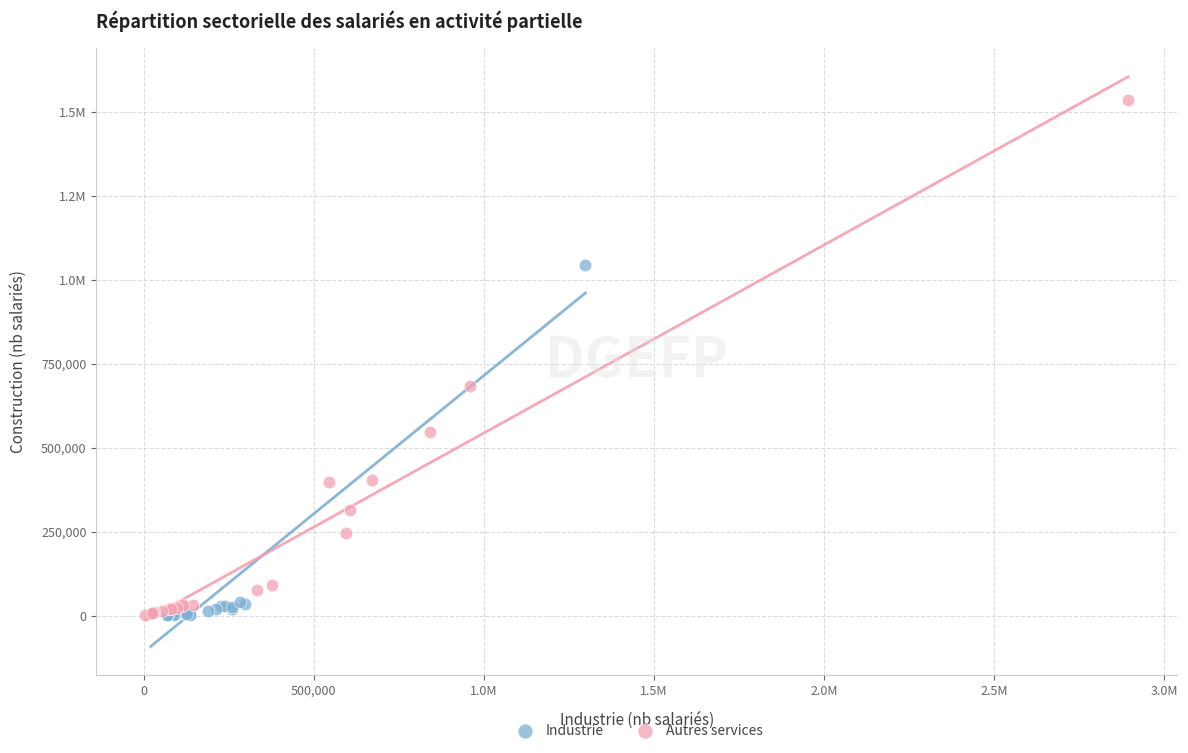

What are all the series names shown in the legend?

Industrie, Autres services